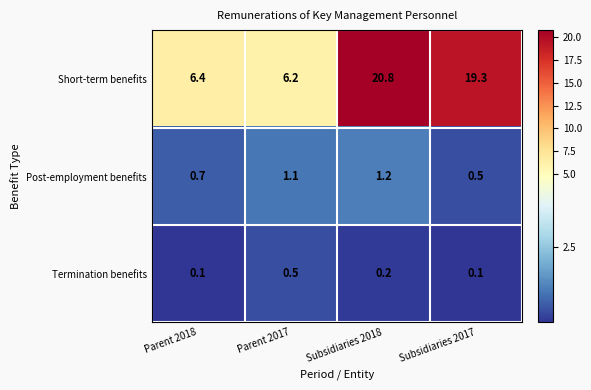

Count the number of categories in the chart.

4